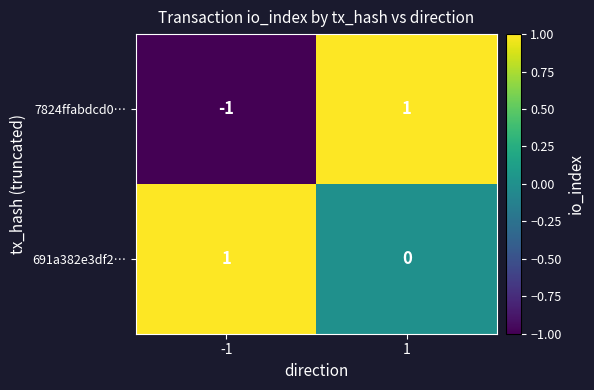

Rank the series by their average value, from lowest to highest.

7824ffabdcd0…, 691a382e3df2…